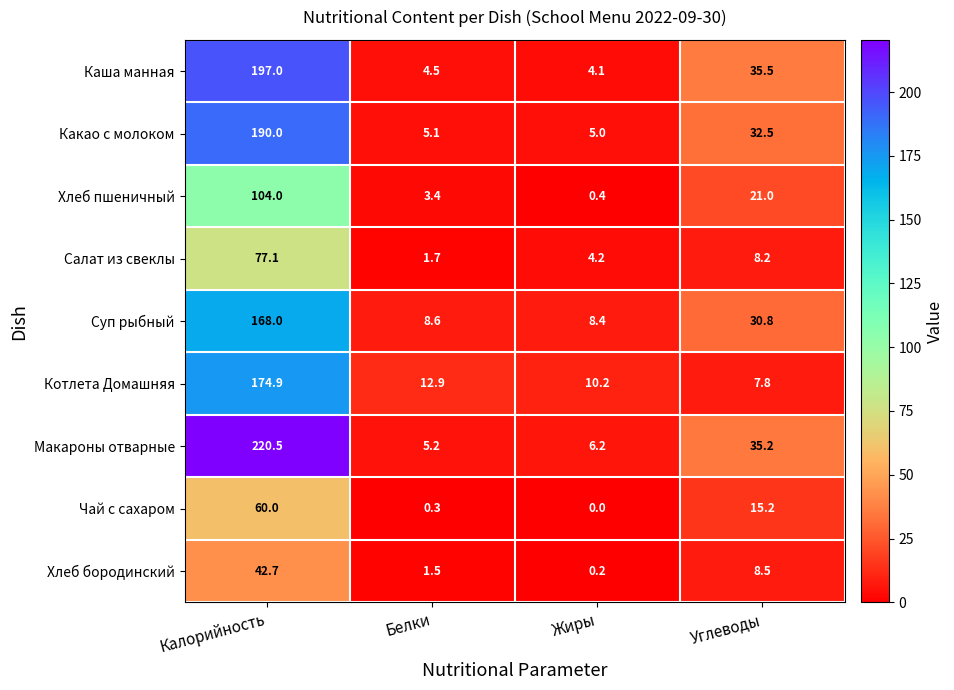

Which category has the lowest value across all series?

Жиры